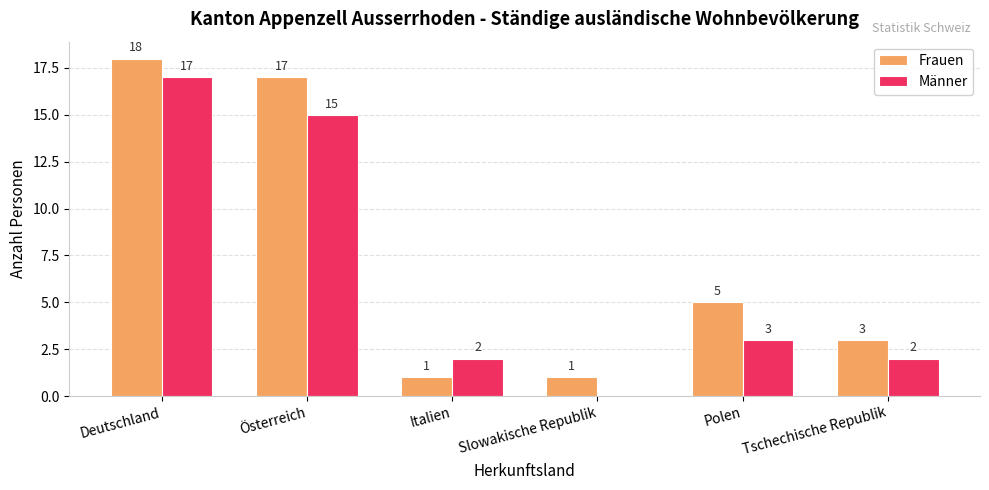

What is the sum of the Männer values at Italien and Tschechische Republik?

4